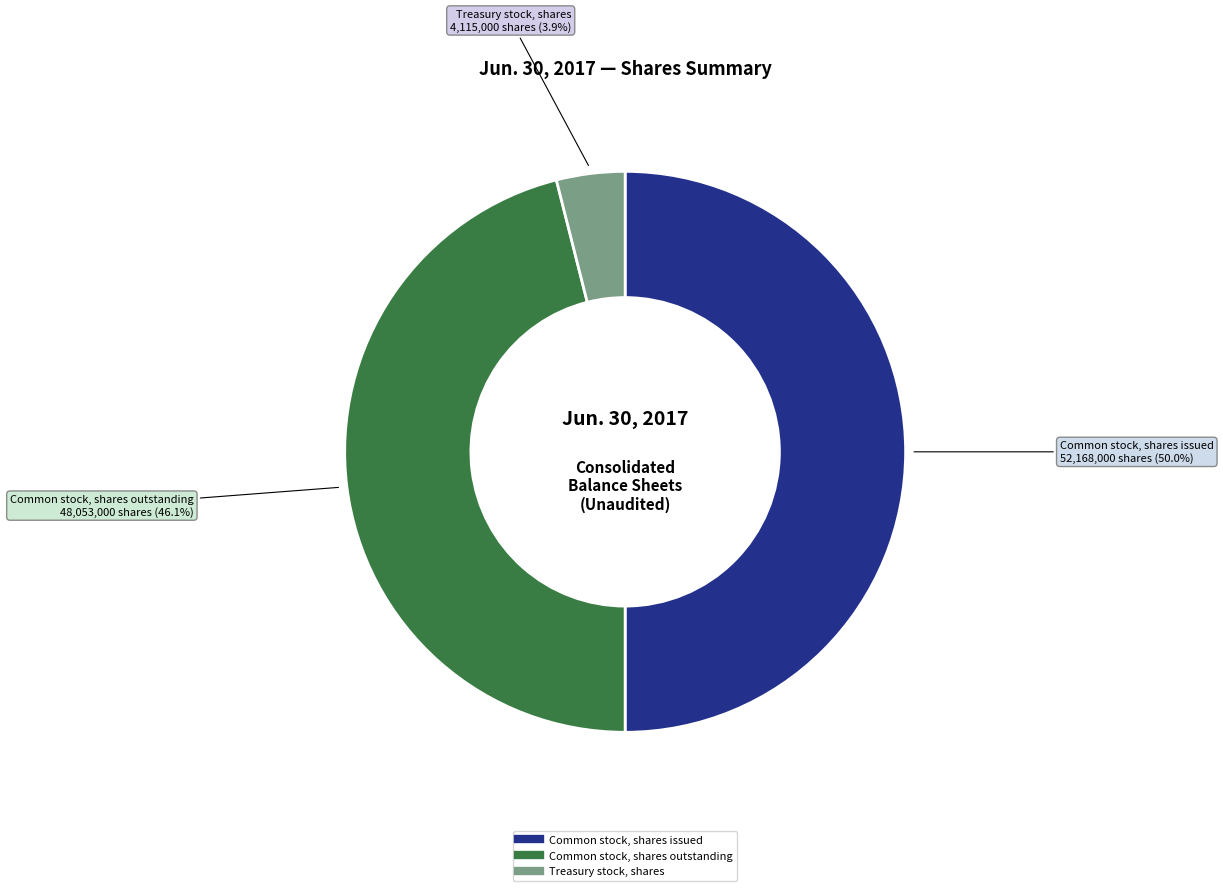

Which category has the smallest portion of the pie?

Treasury stock, shares